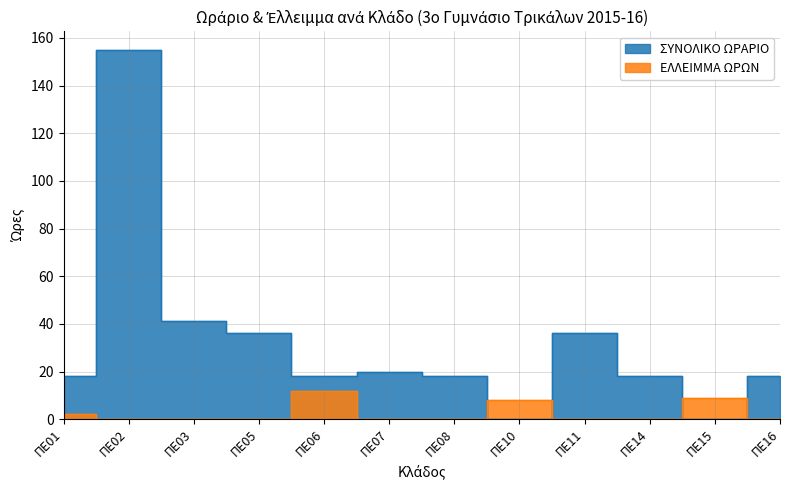

What is the total value across all series at ΠΕ01?

20